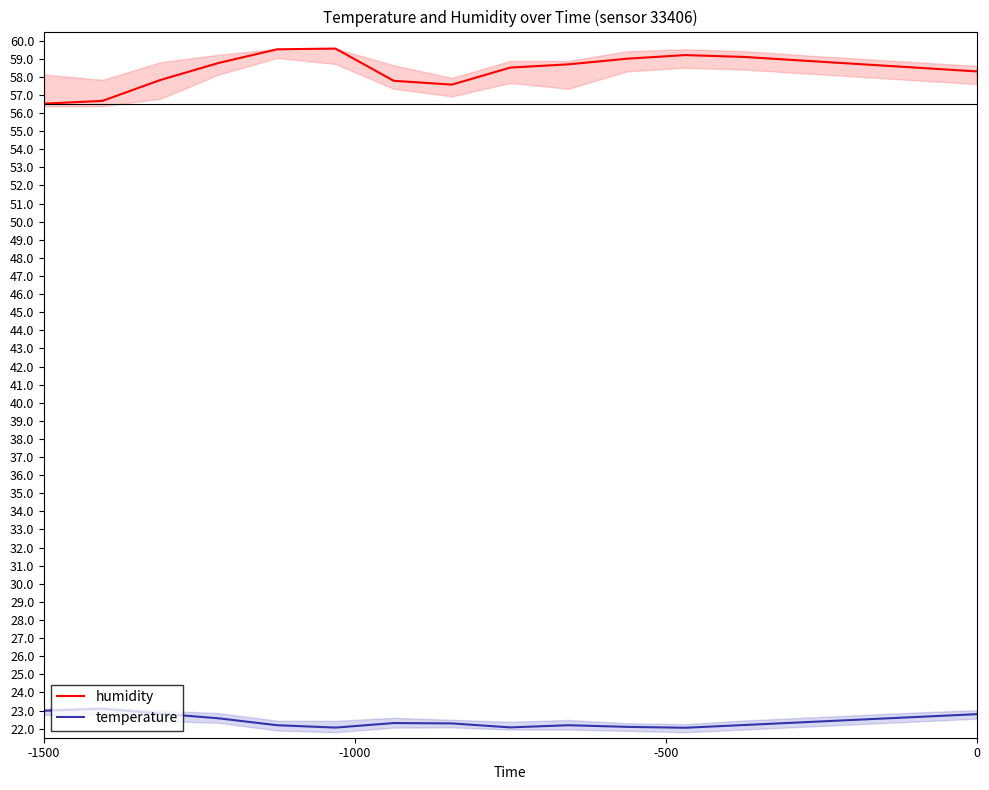

Which series has the largest total across all categories?

humidity